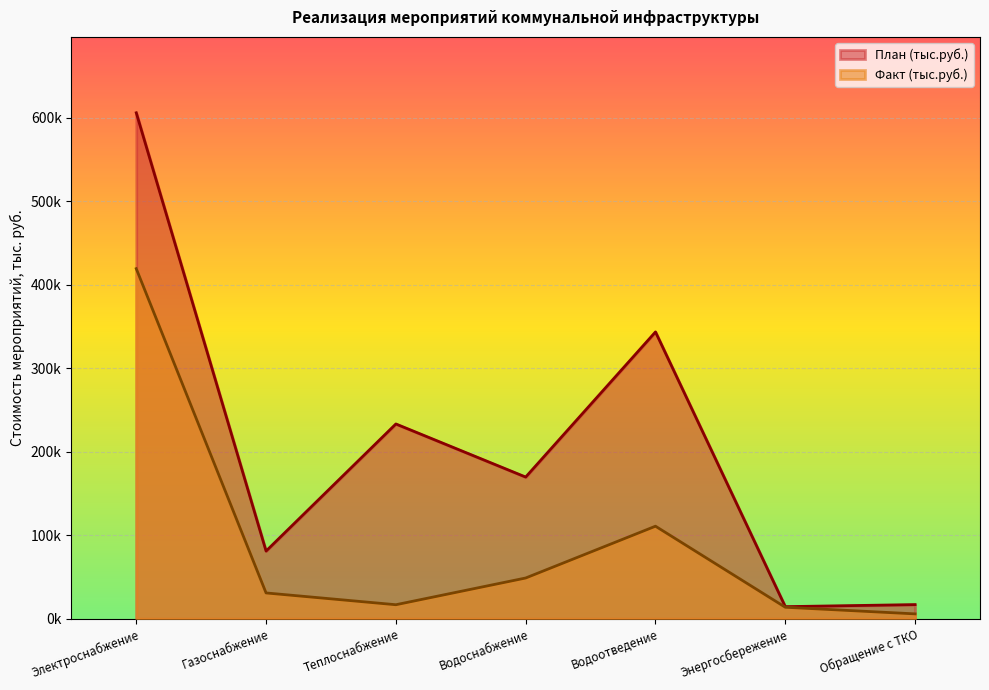

True or false: План (тыс.руб.) and Факт (тыс.руб.) intersect in this chart.

False